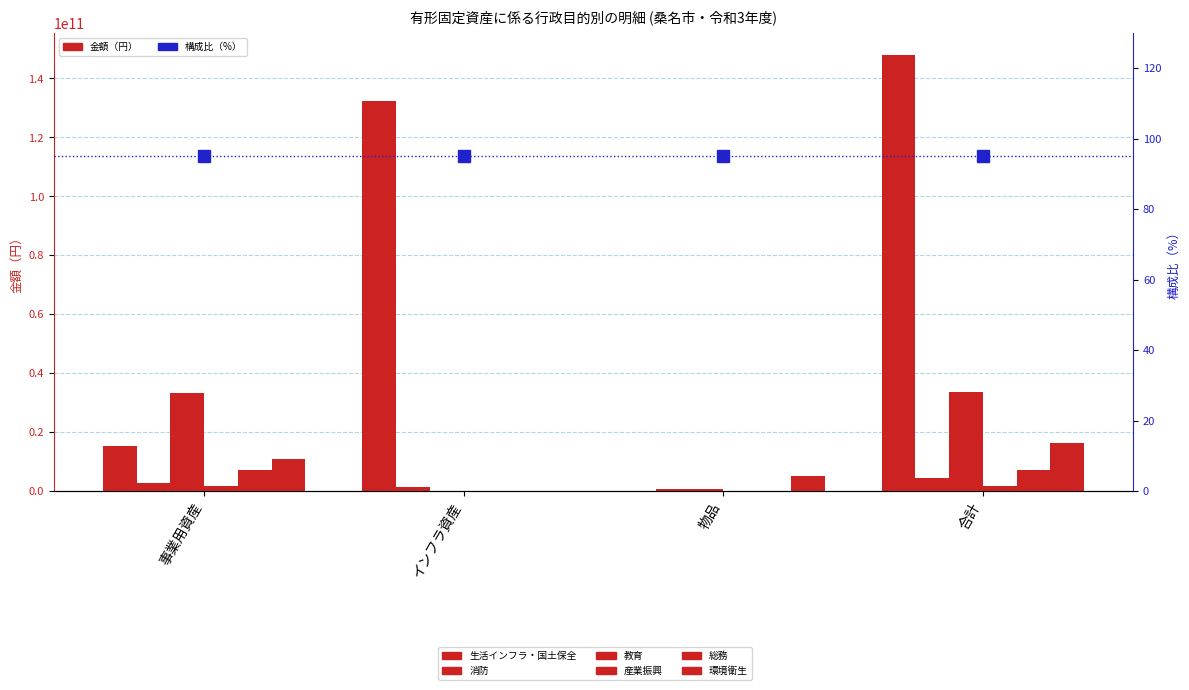

What is the maximum value for 総務?

7141130843